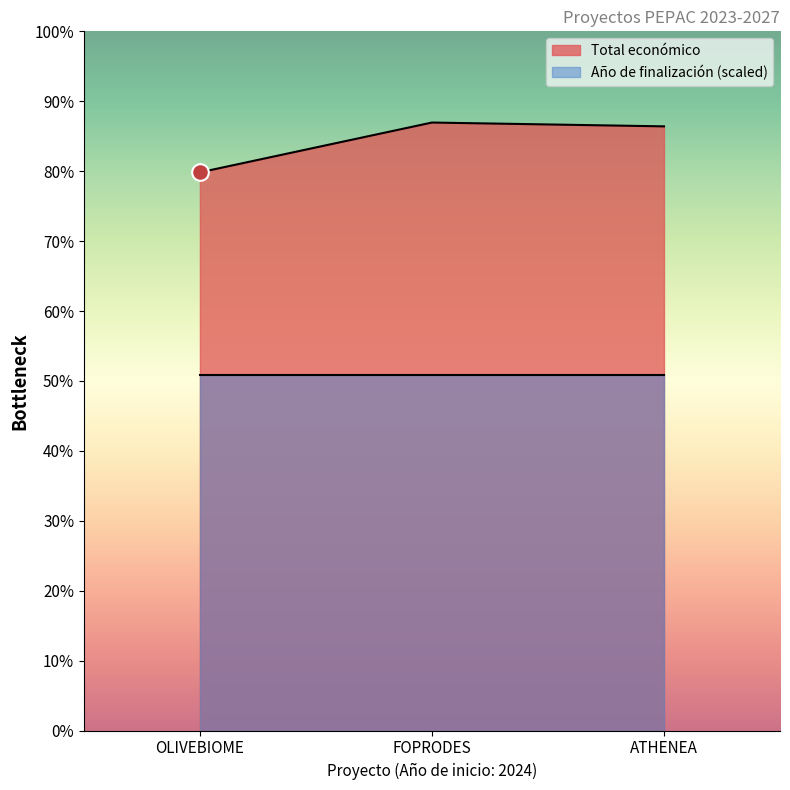

Which has a higher value, FOPRODES or OLIVEBIOME?

FOPRODES